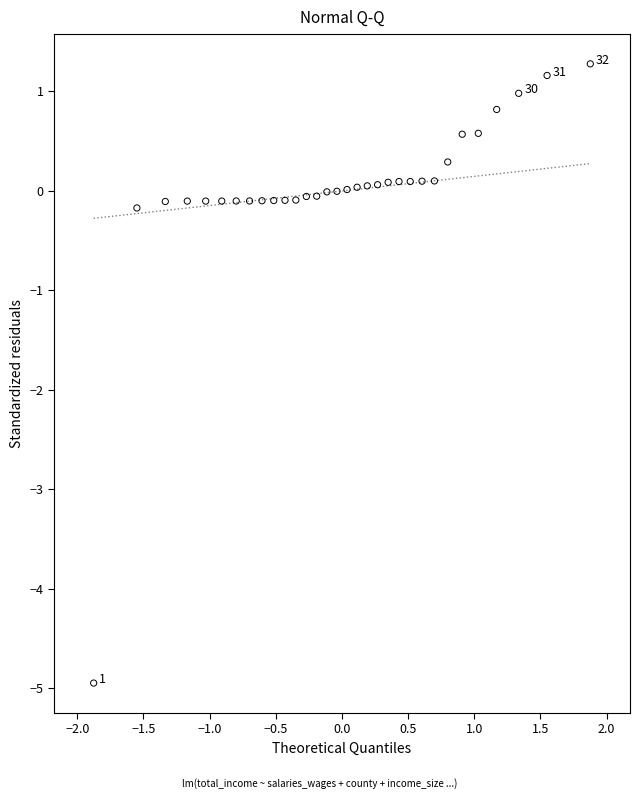

What is the range of X values (max minus min)?

3.8